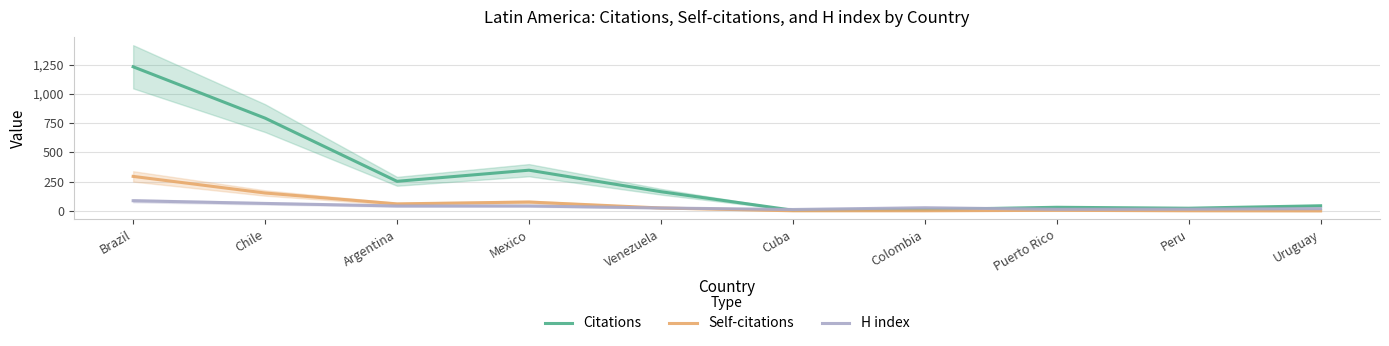

What is the difference between the maximum and second lowest values in the Self-citations series?

294